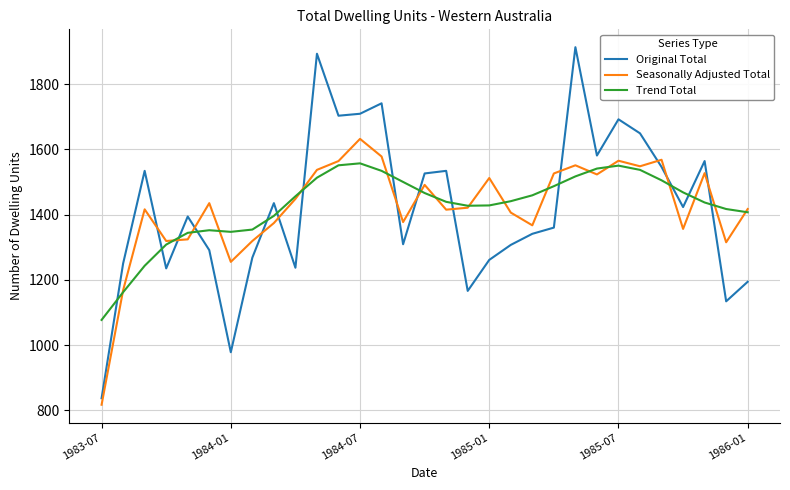

List the series in order of their peak value, lowest first.

Trend Total, Seasonally Adjusted Total, Original Total